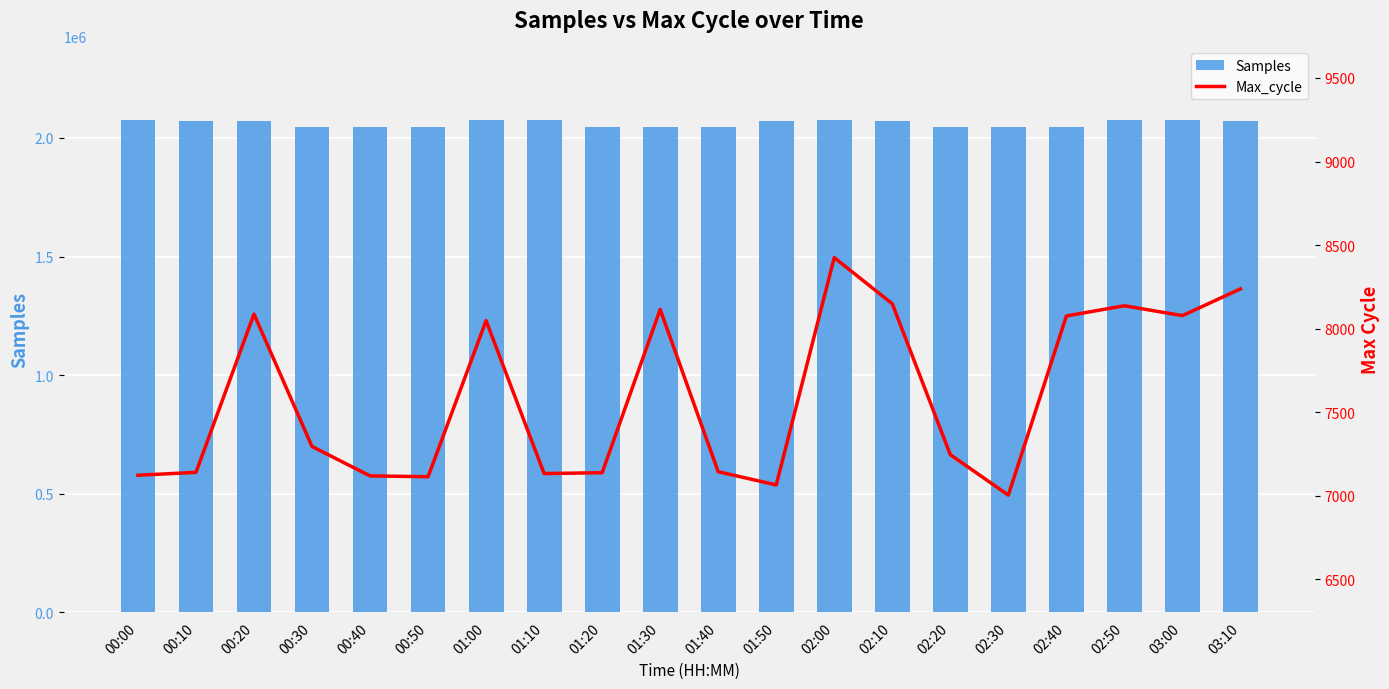

List the labels in order of Max_cycle value, smallest first.

02:30, 01:50, 00:50, 00:40, 00:00, 01:10, 01:20, 00:10, 01:40, 02:20, 00:30, 01:00, 02:40, 03:00, 00:20, 01:30, 02:50, 02:10, 03:10, 02:00